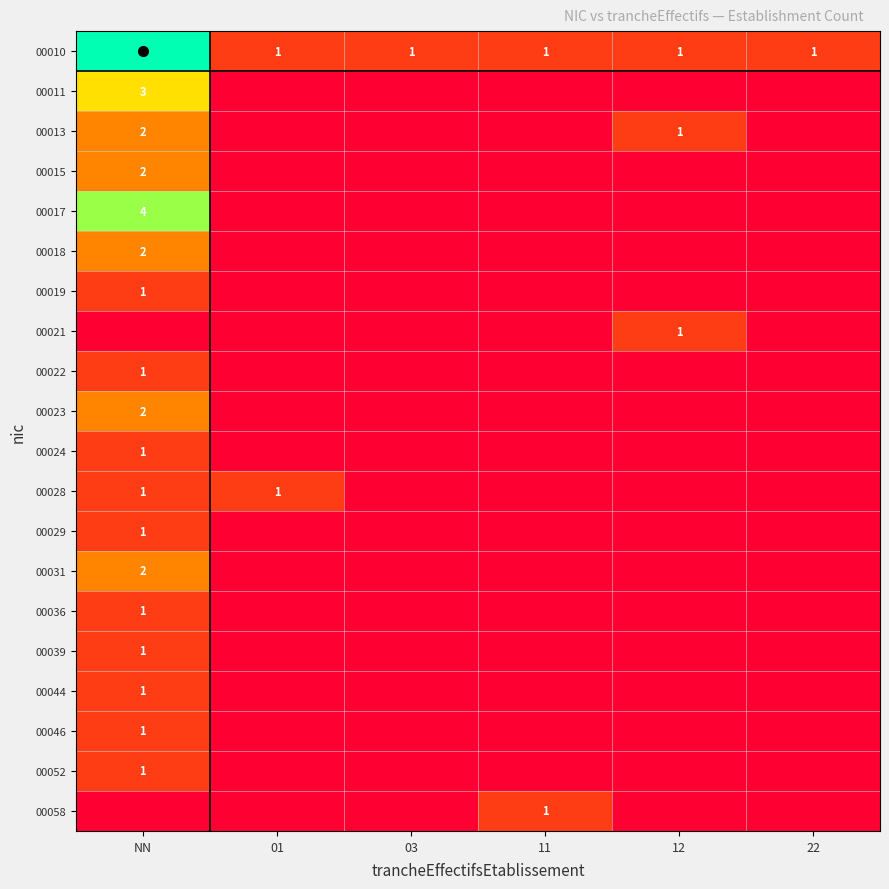

The 00031 series shows 2 at NN. True or false?

True